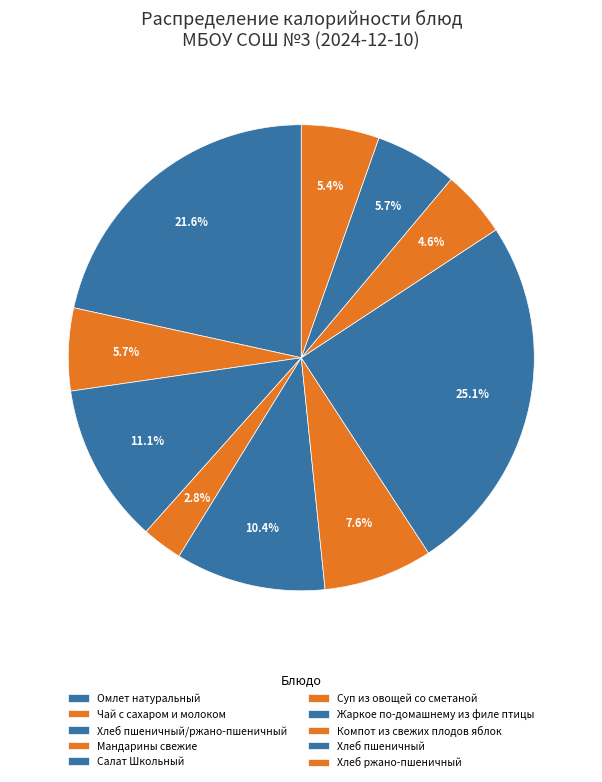

How many slices are in this pie chart?

10